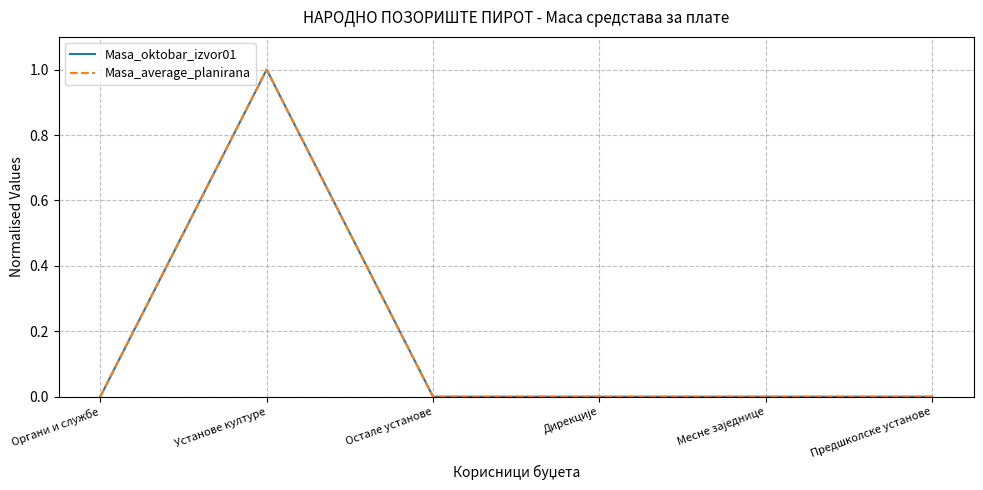

Is this an area chart (filled region under the line)?

No